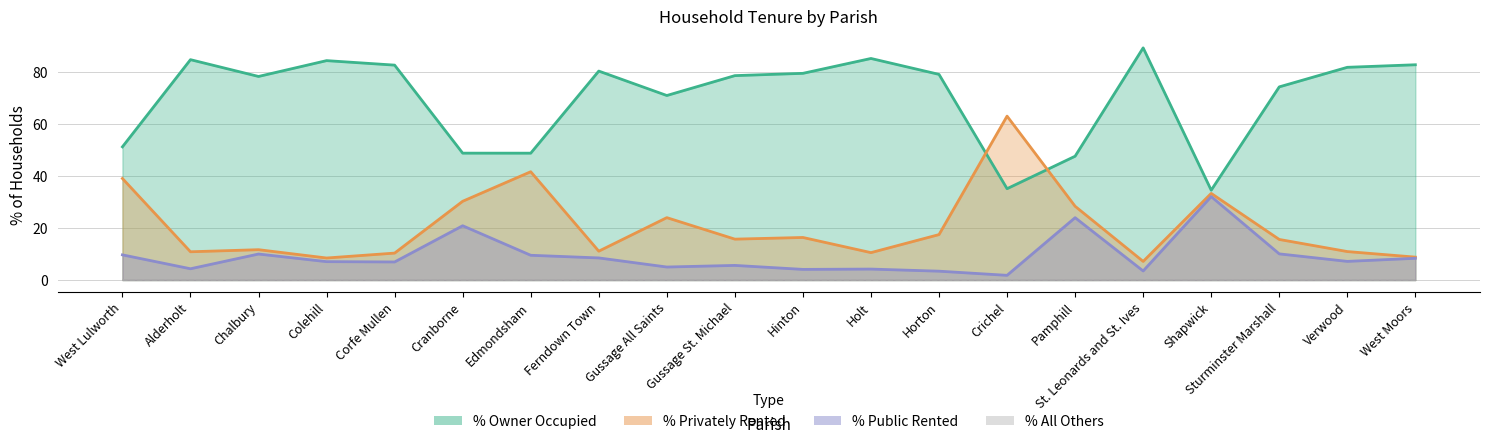

Between Gussage St. Michael and Horton, which is larger?

Horton